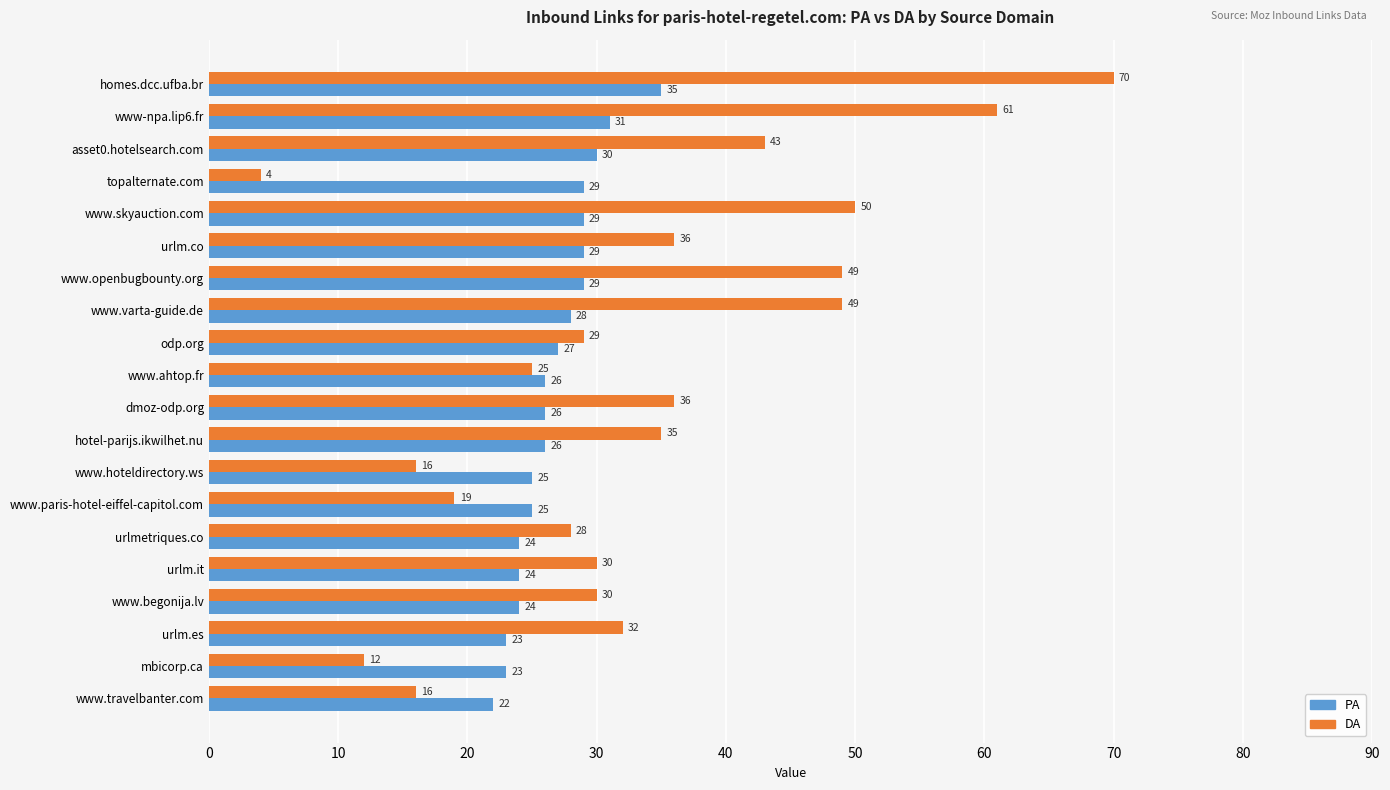

What is the sum of the DA values at urlmetriques.co and www.travelbanter.com?

44